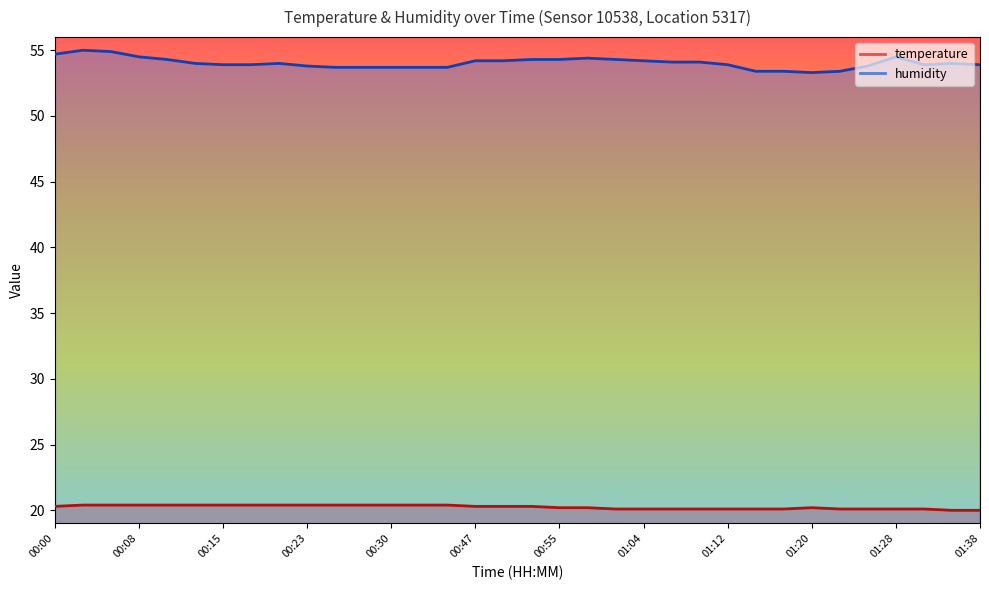

List the series in order of their overall mean, lowest first.

temperature, humidity